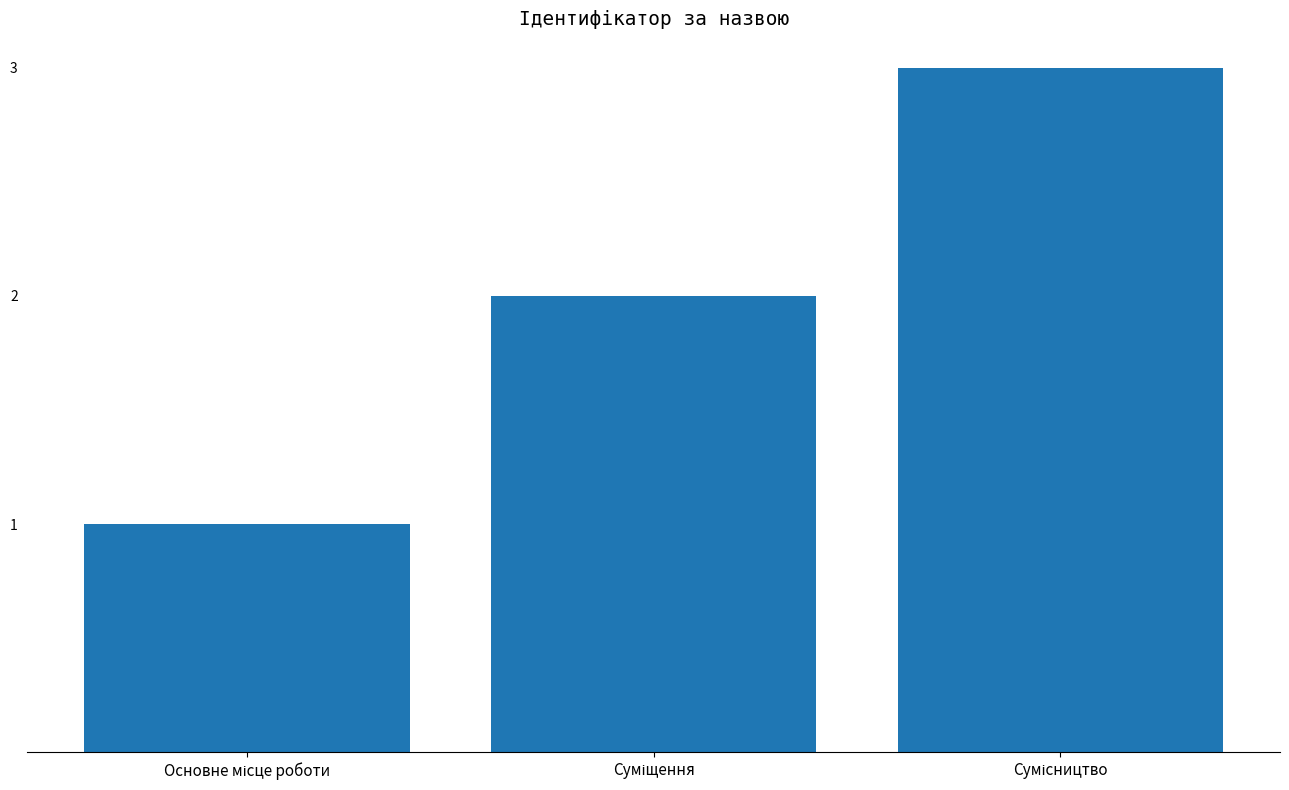

What is the sum of all values?

6